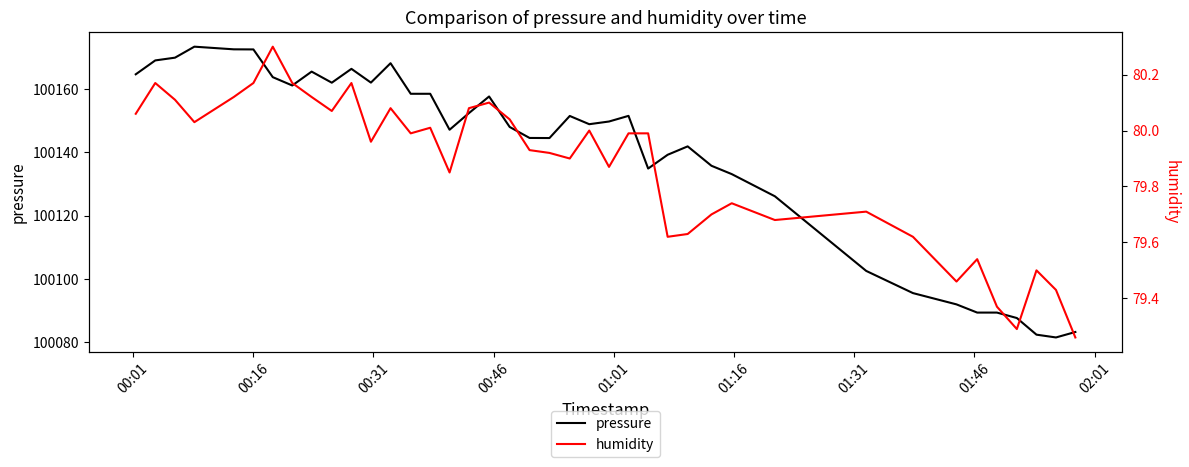

True or false: humidity and pressure cross at least once.

False